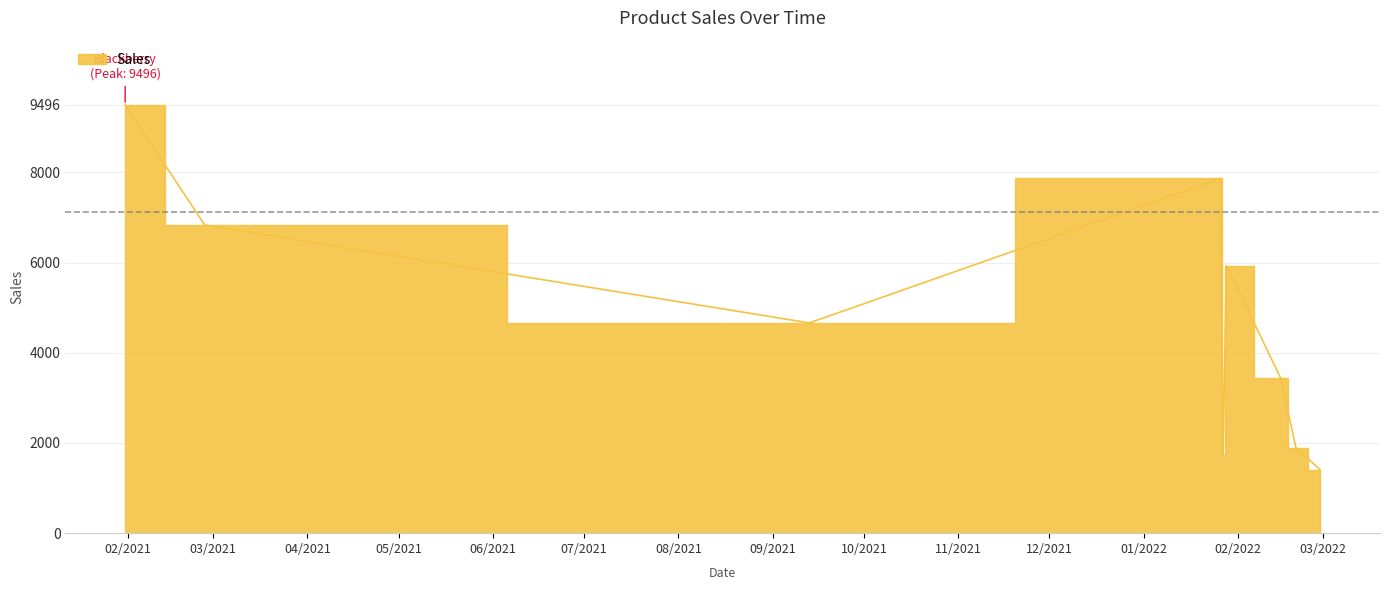

The value at 2022-02-20 01:30:45 is 1896. True or false?

True